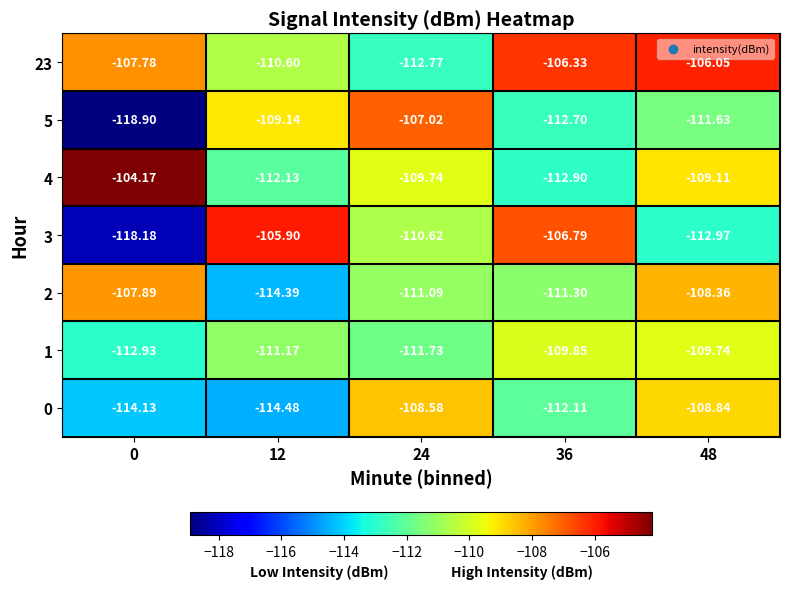

Is the value of 2 at 24 greater than the value of 3 at 0?

Yes